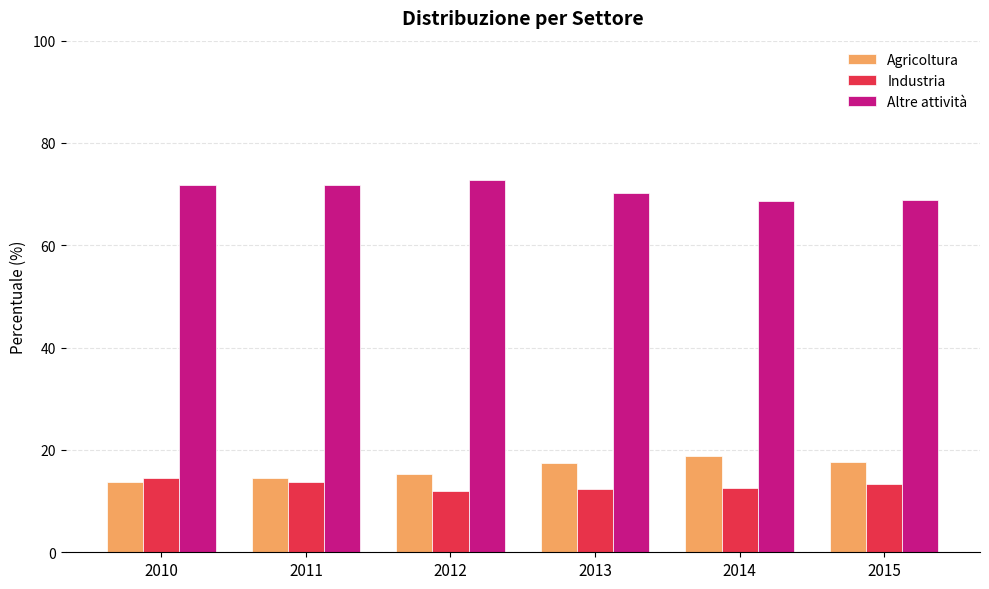

What is the approximate value of Agricoltura at 2015?

17.7